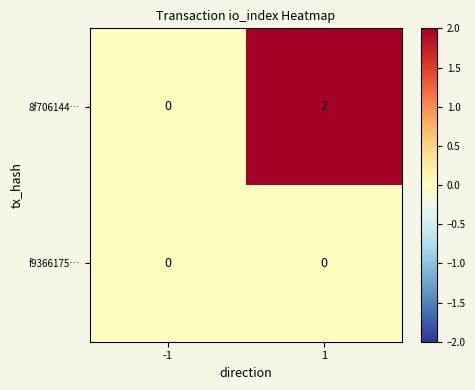

The value of 8f706144… at 1 is 2. True or false?

True